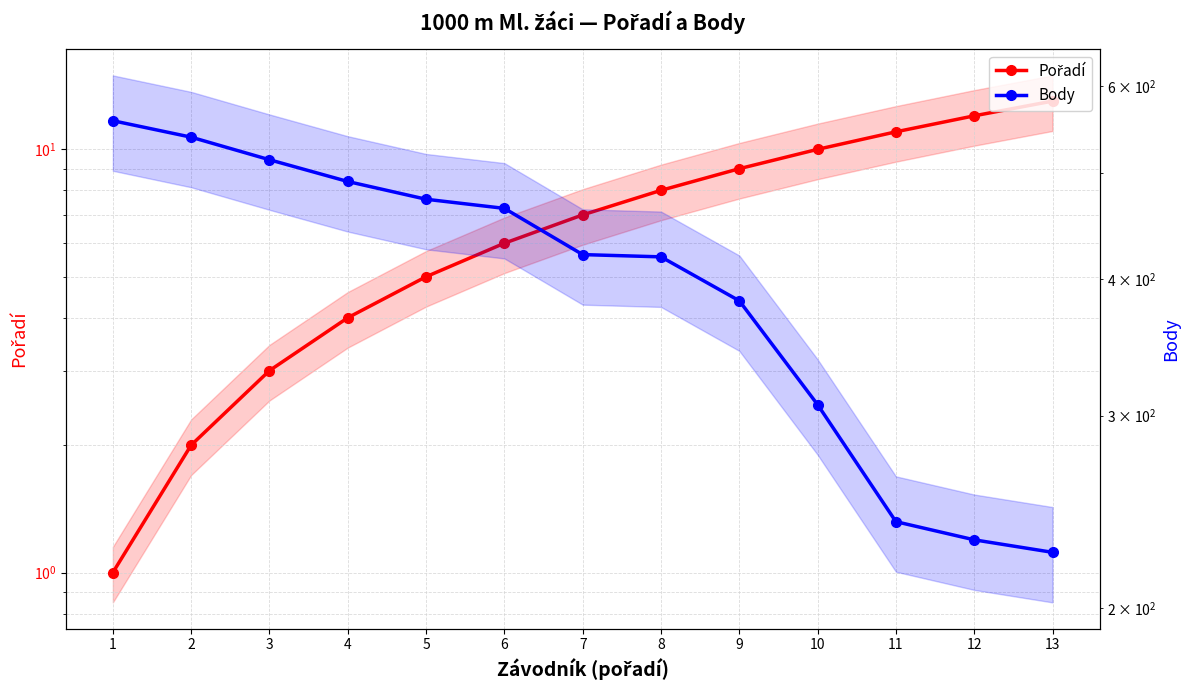

Read the Pořadí value at 10.

10